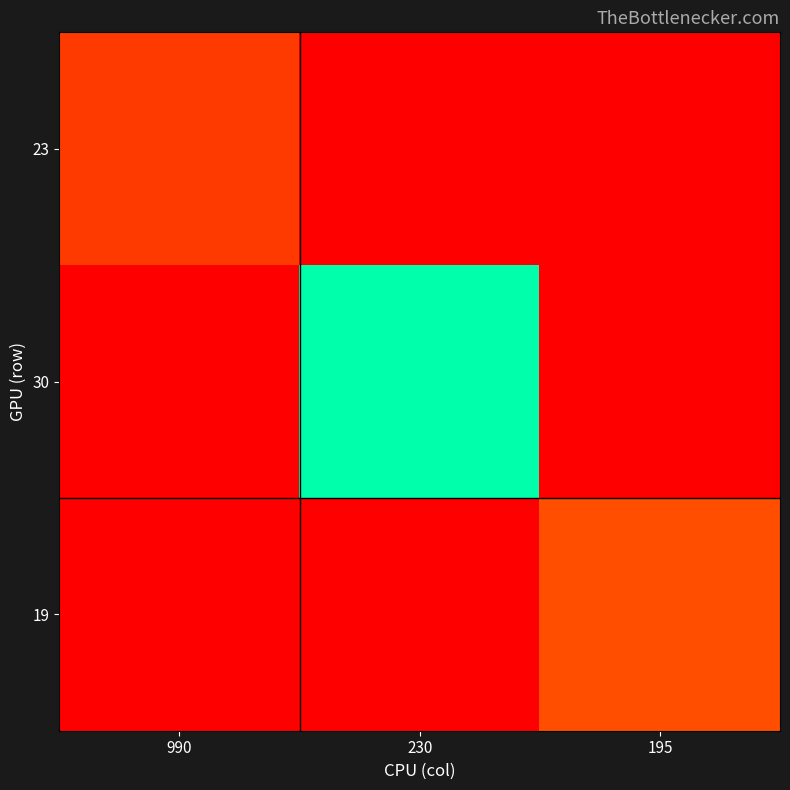

What is the maximum value shown in the chart?

140